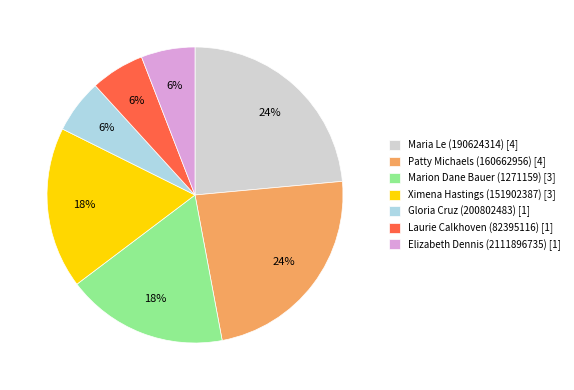

Between Ximena Hastings (151902387) [3] and Laurie Calkhoven (82395116) [1], which is larger?

Ximena Hastings (151902387) [3]